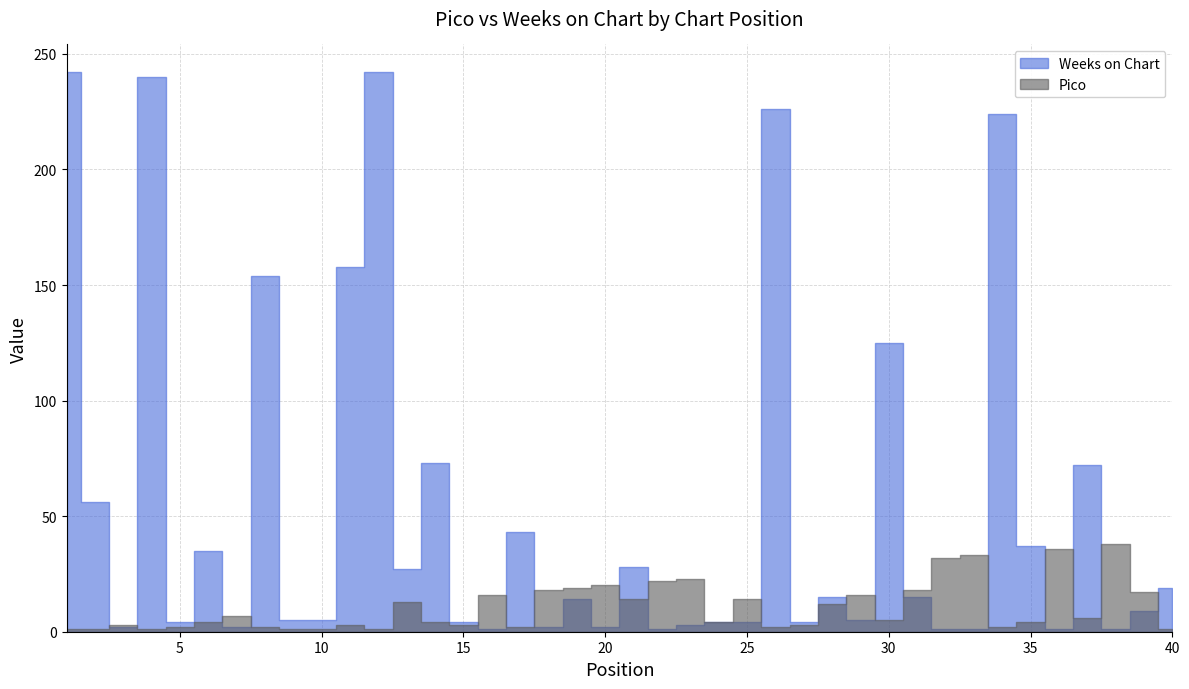

Where do Pico and Weeks on Chart first cross each other?

2 and 3